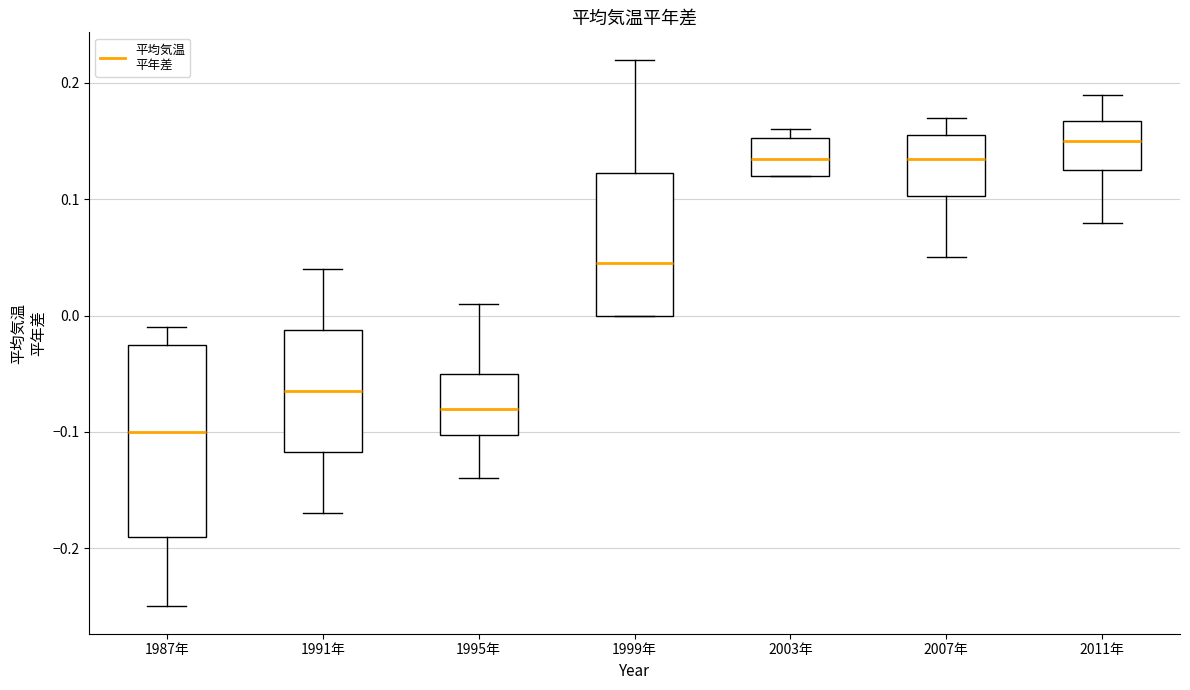

Which box has the highest median line?

2011年